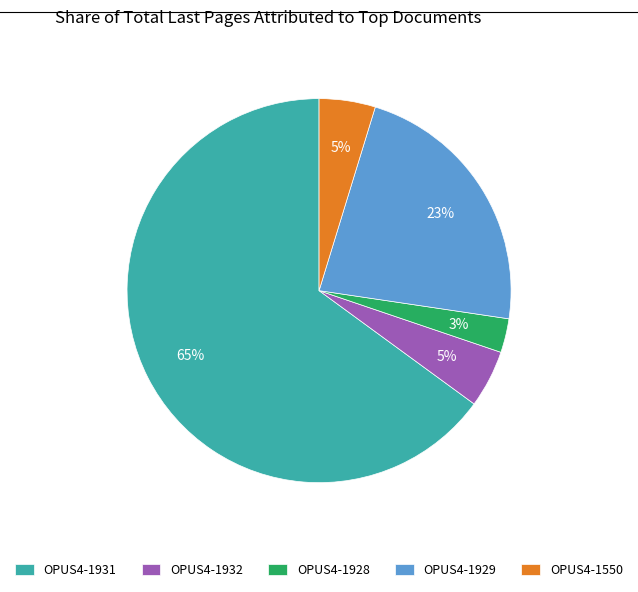

Do OPUS4-1929 and OPUS4-1931 together represent more than half of the pie?

Yes